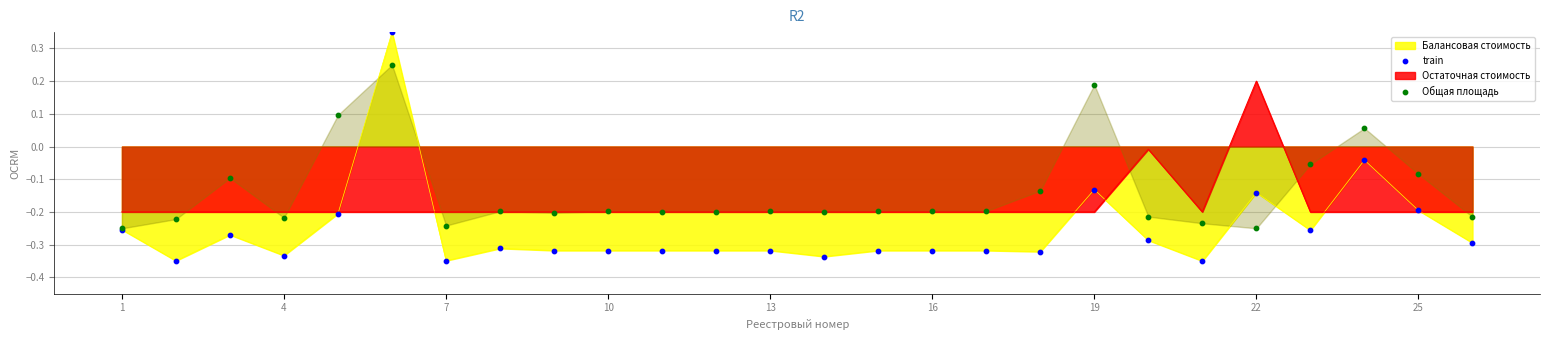

Is it true that Балансовая стоимость equals -0.0 at 22?

False